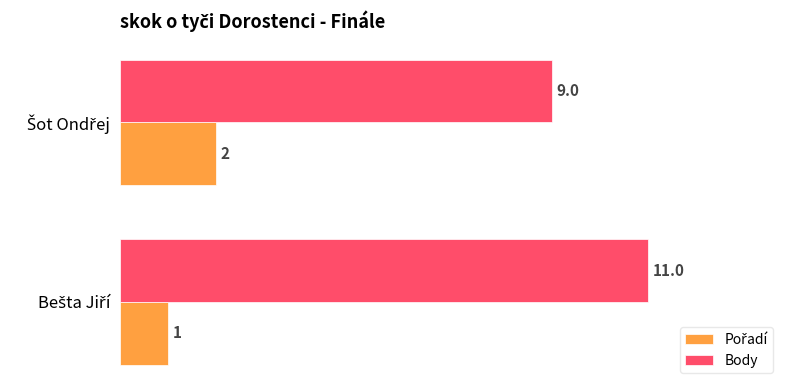

What is the greatest value displayed?

11